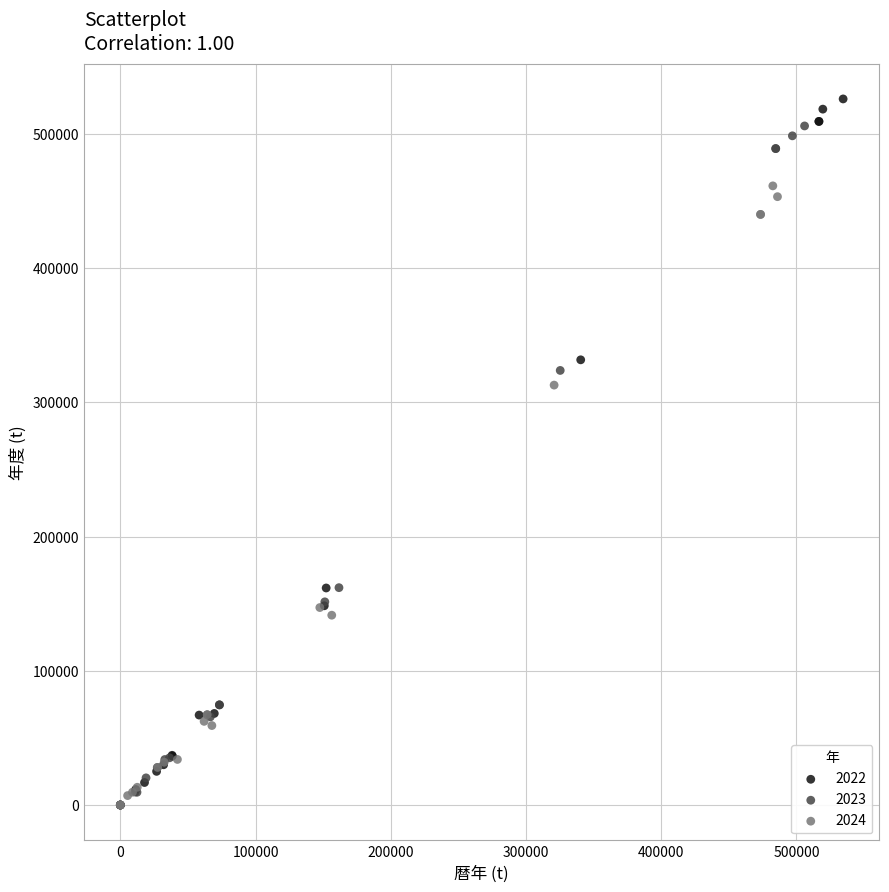

Which series has the largest Y range (max minus min)?

2022